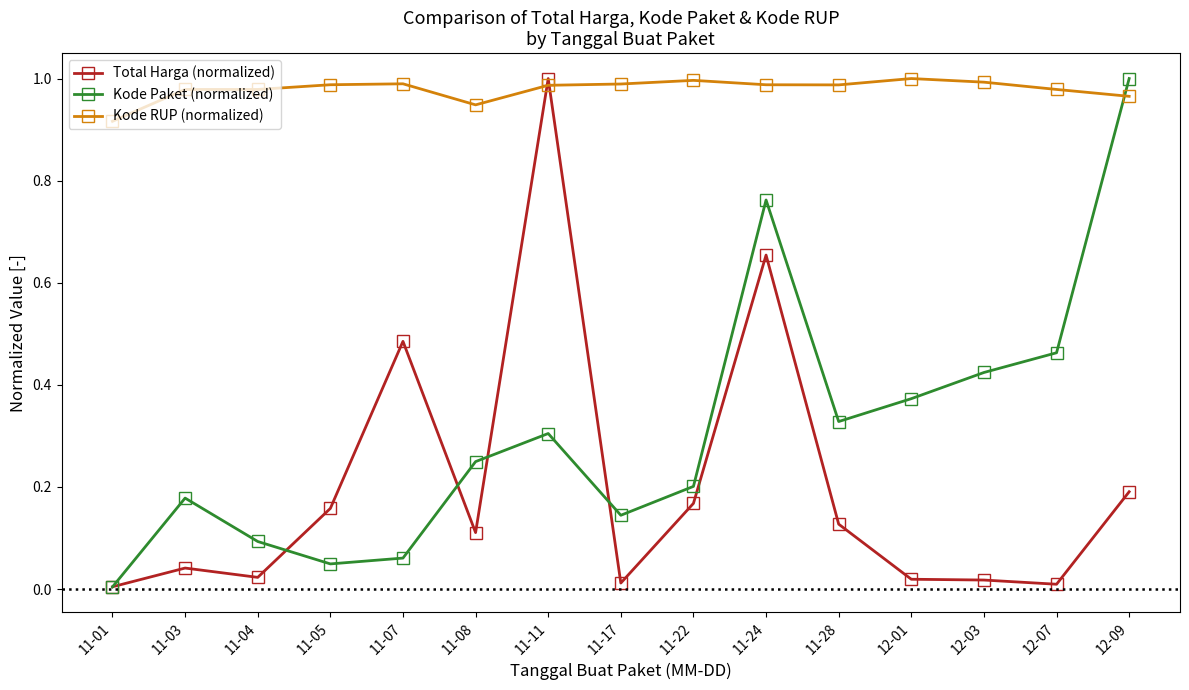

The value of Kode Paket (normalized) at 11-01 is 0.0. True or false?

True